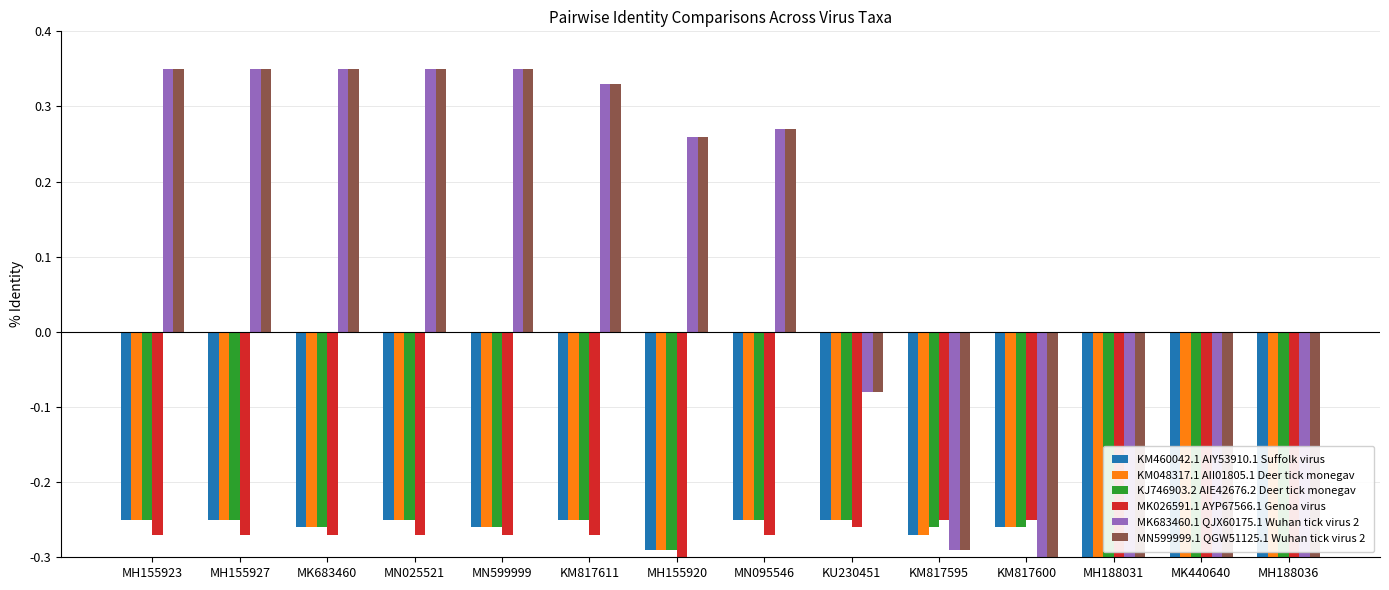

What is the minimum value shown in the chart?

-0.4